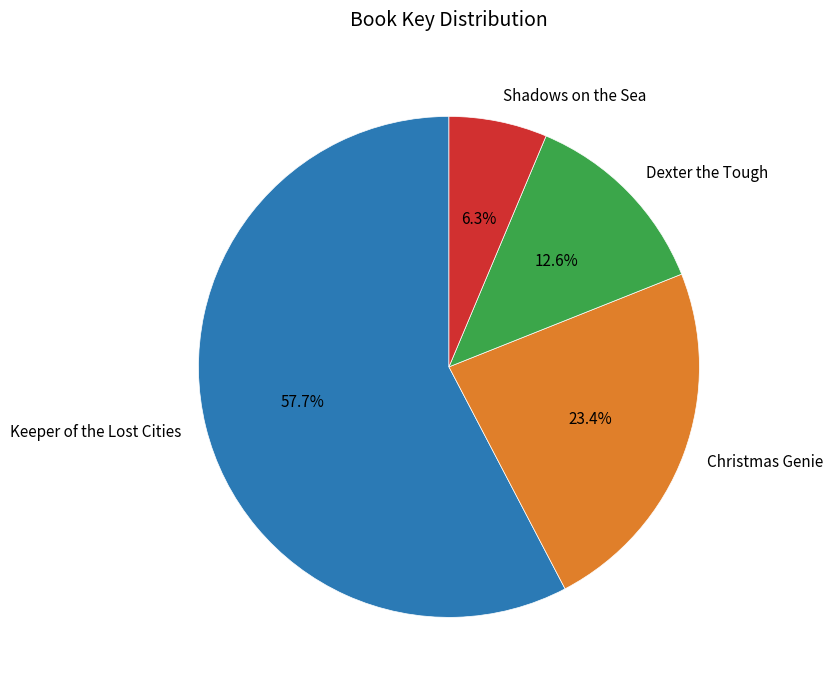

How much of the chart is everything except Keeper of the Lost Cities?

42.3%